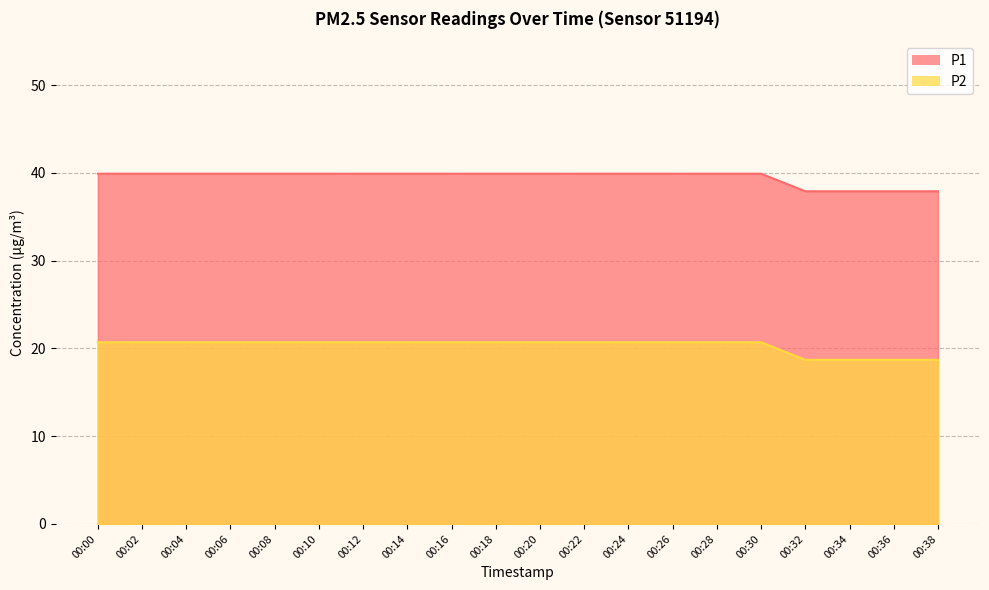

What are all the series names shown in the legend?

P1, P2